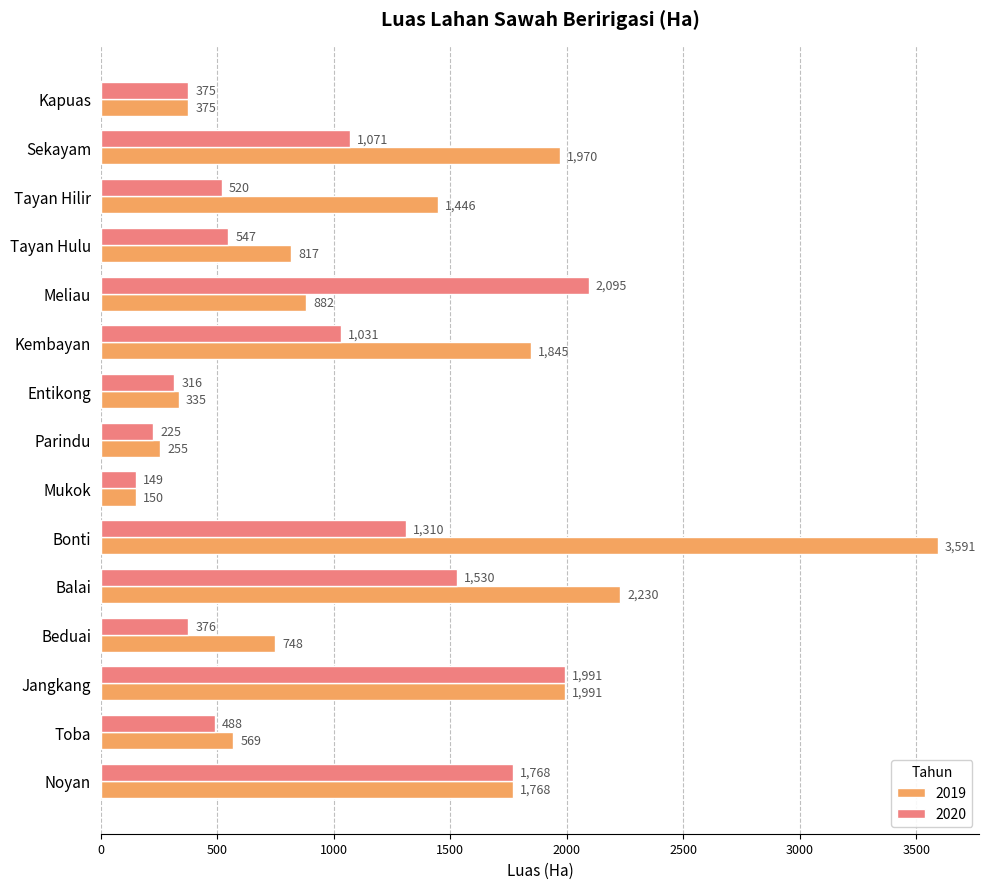

At how many categories does at least one series exceed 1303?

8